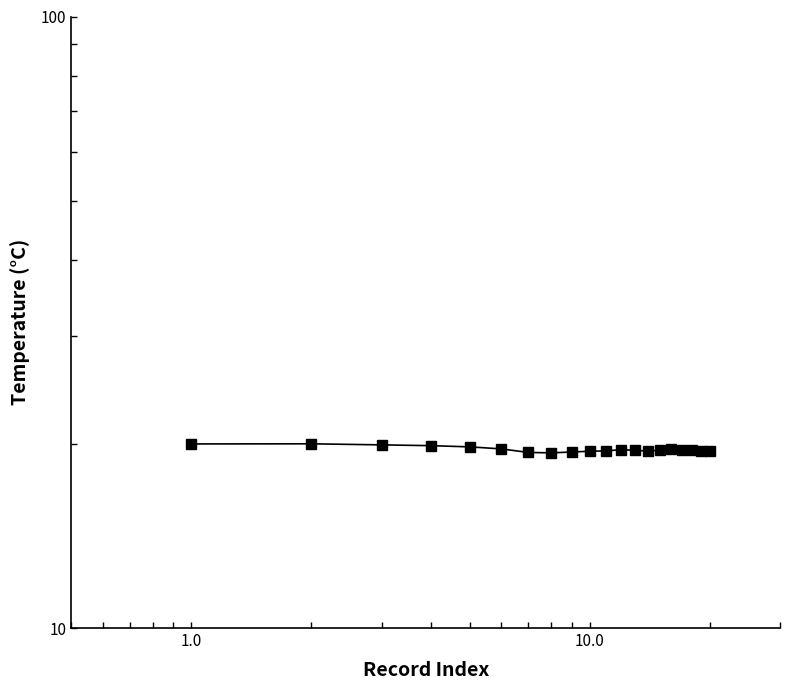

What is the smallest value displayed?

19.3